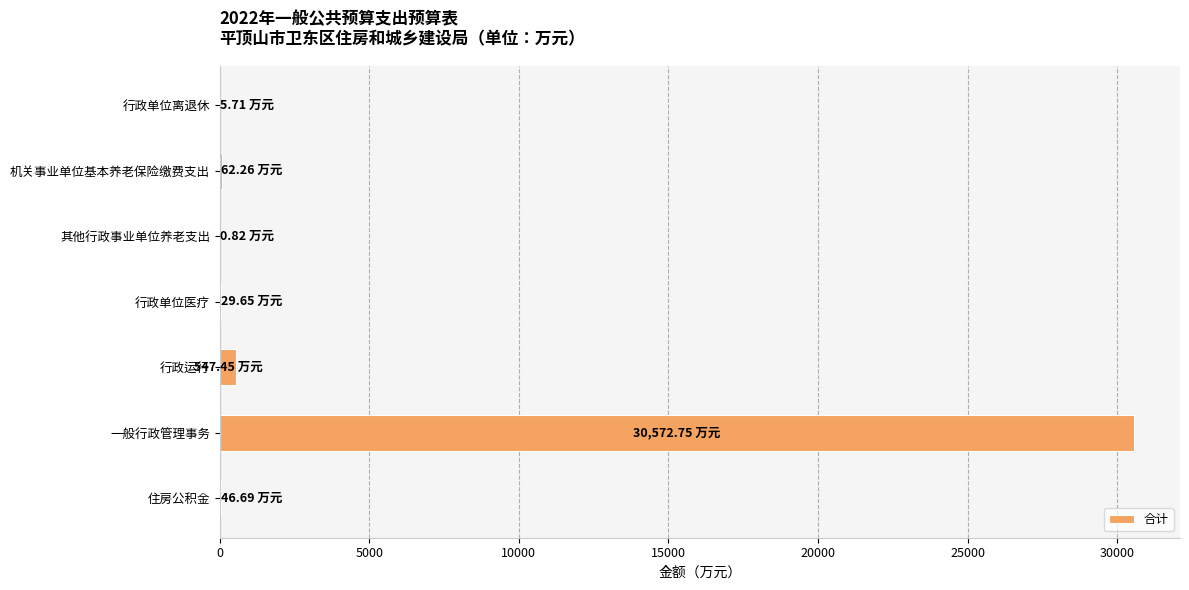

What is the average value?

4466.5